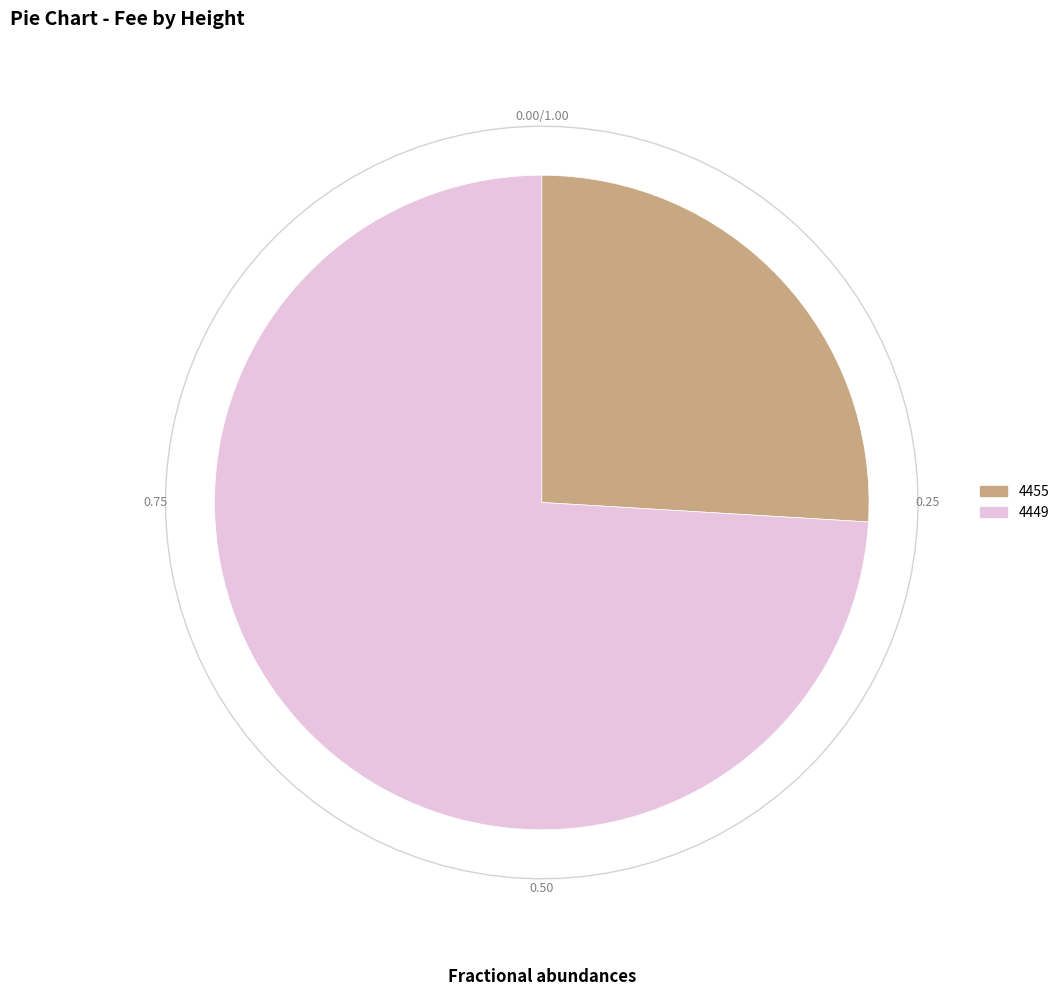

What portion of the pie excludes 4455?

74.1%